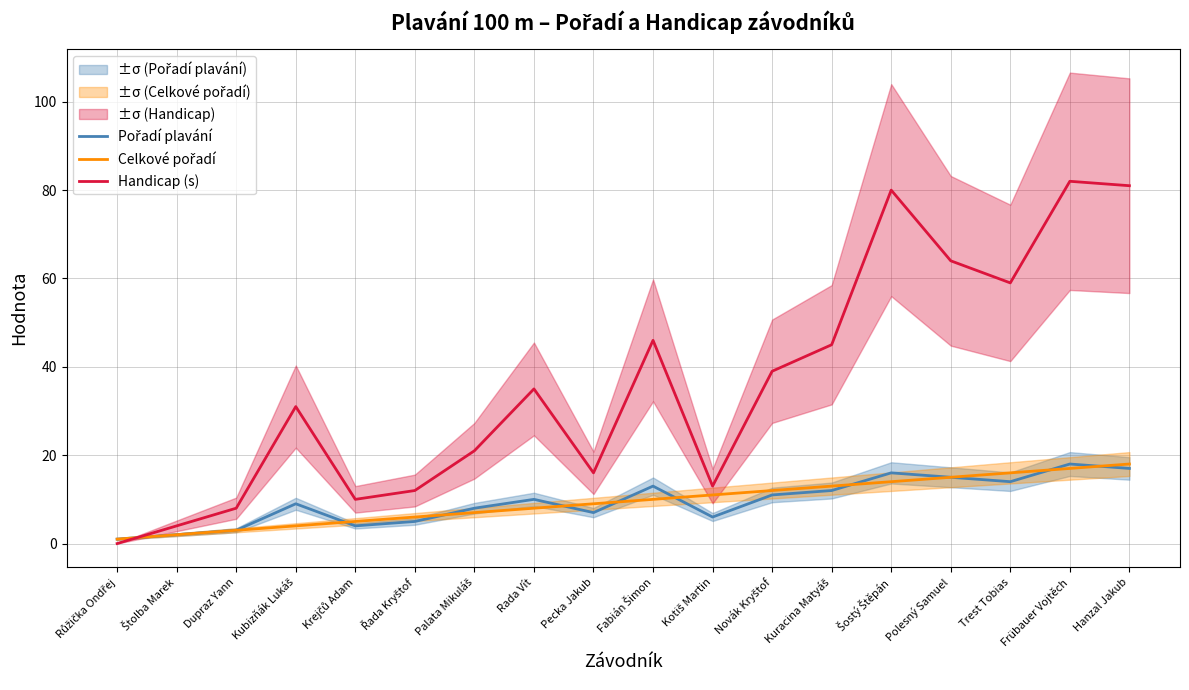

What is the maximum value for Celkové pořadí?

18